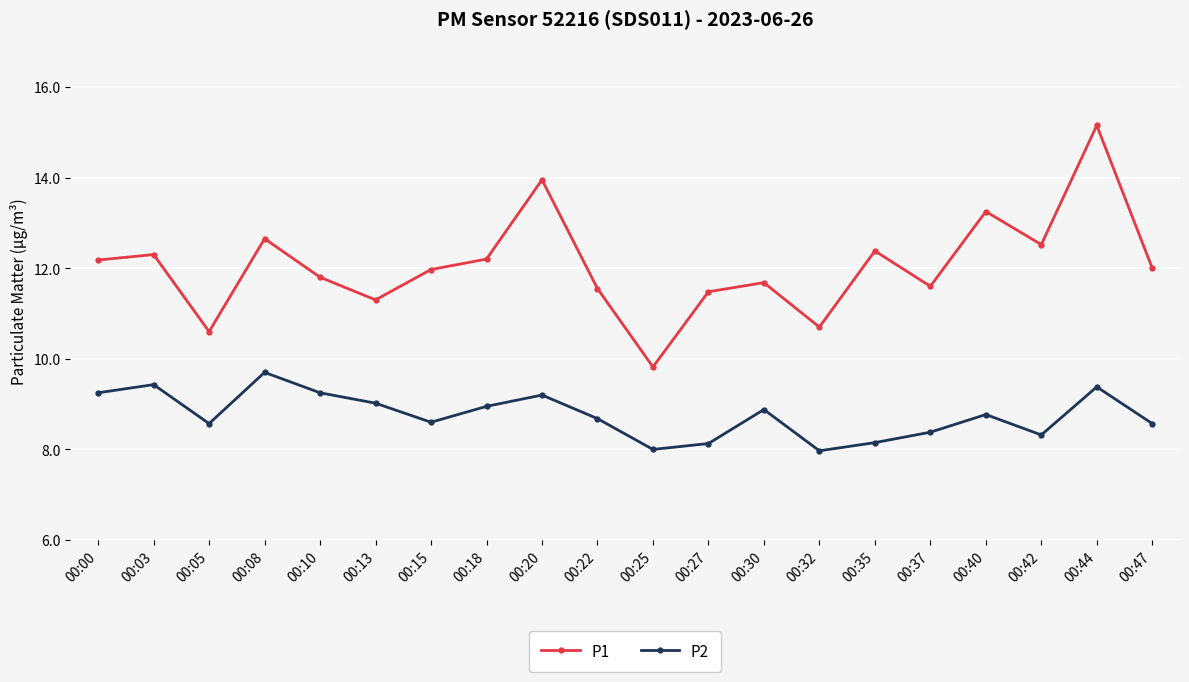

Which category has the highest value in the P1 series?

00:44